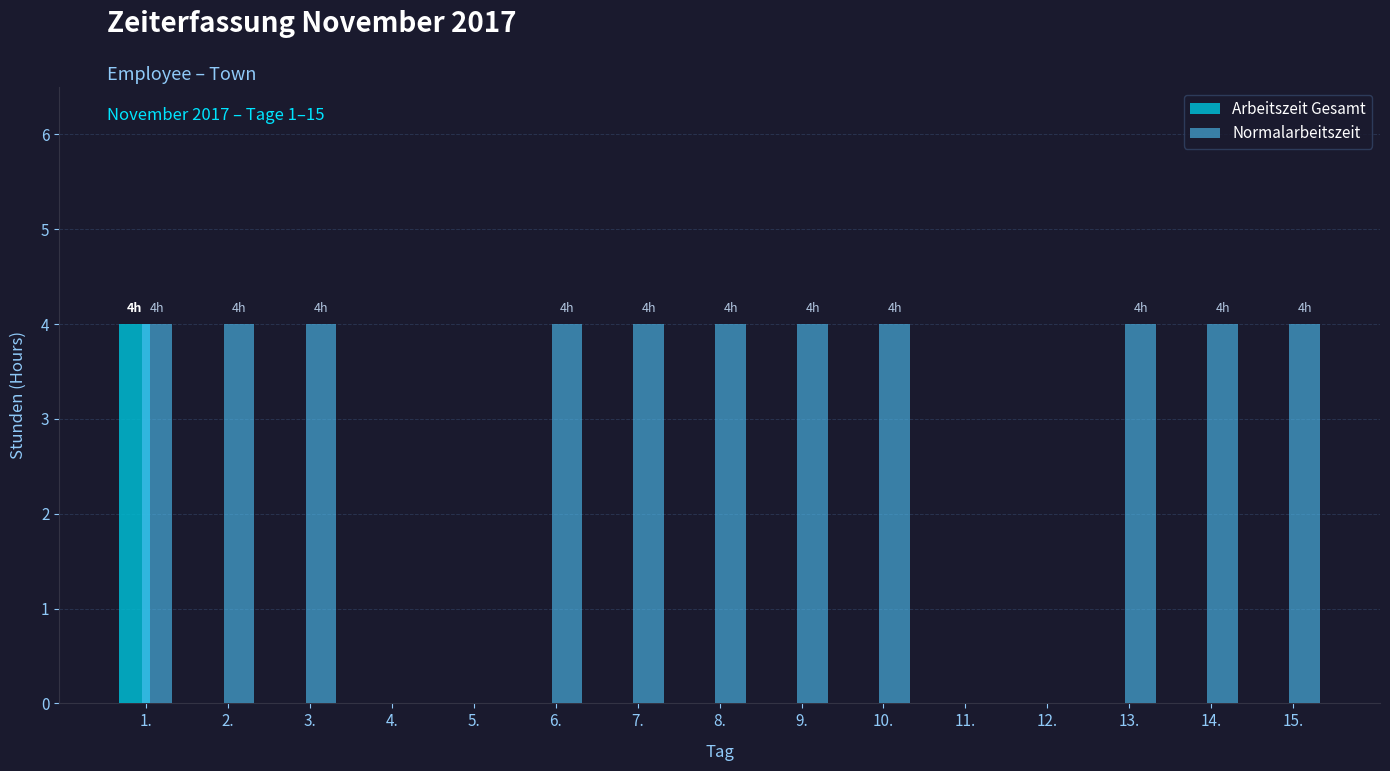

Is it true that Arbeitszeit Gesamt equals -2 at 12.?

False